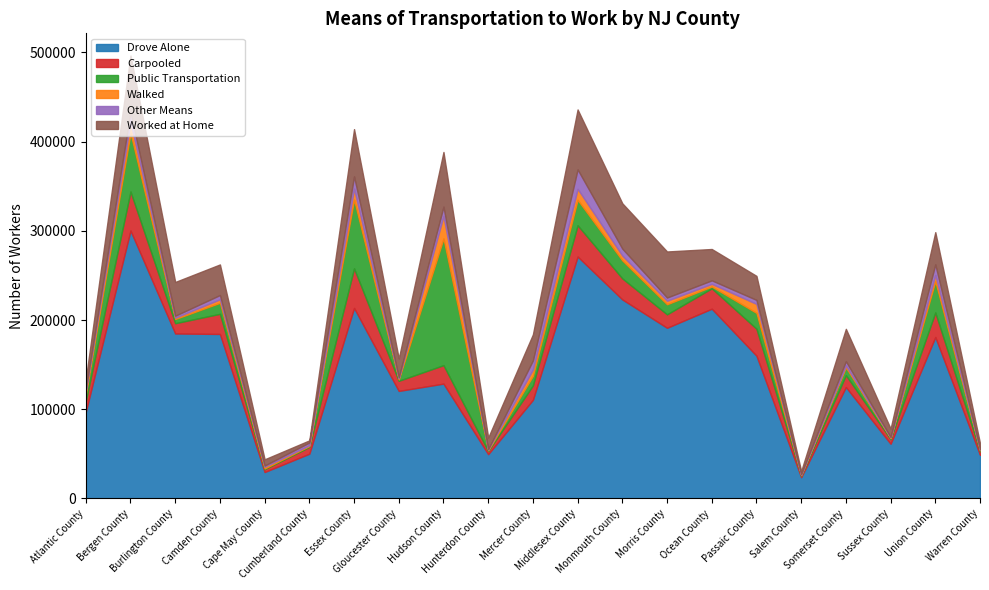

What is the total value across all series at Gloucester County?

156840